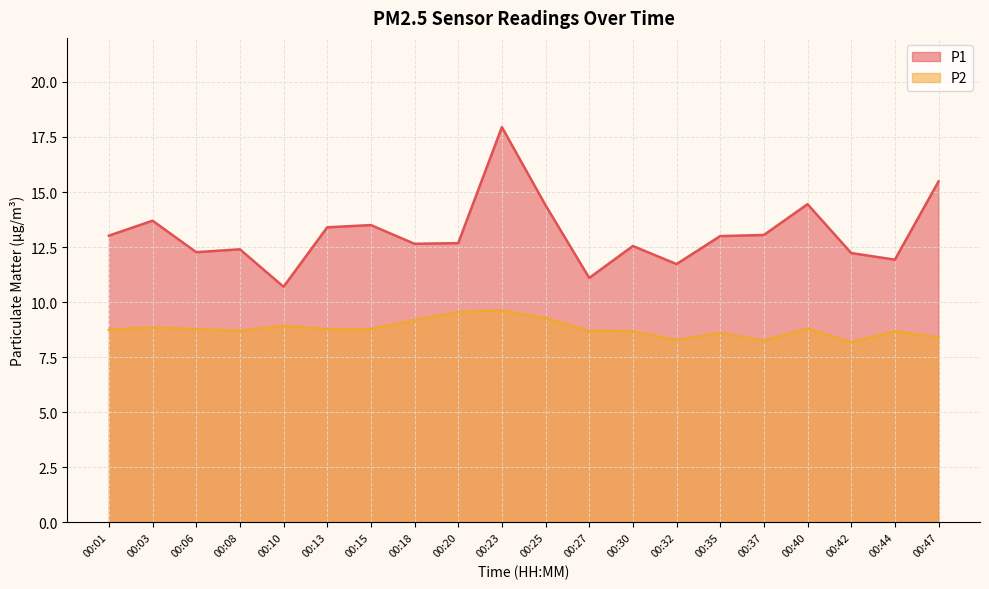

At how many categories does at least one series exceed 14?

4